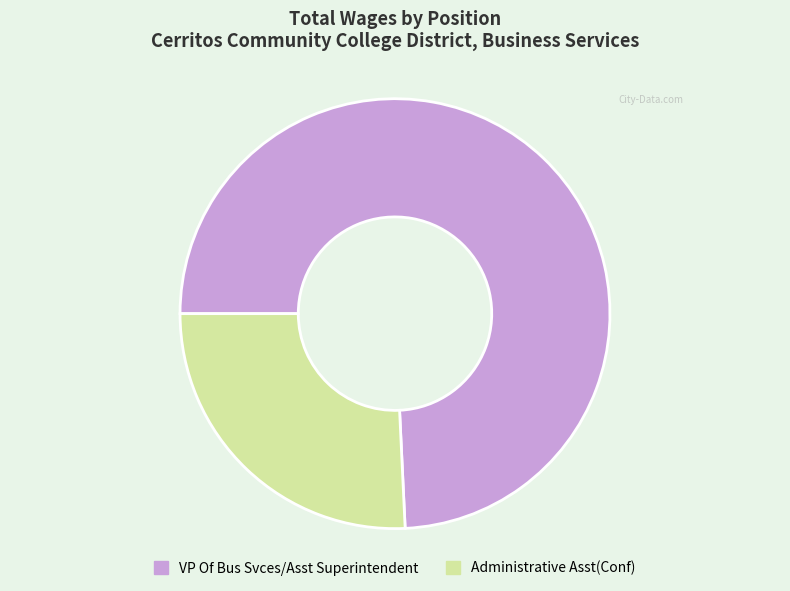

What is the largest slice in the pie chart?

VP Of Bus Svces/Asst Superintendent